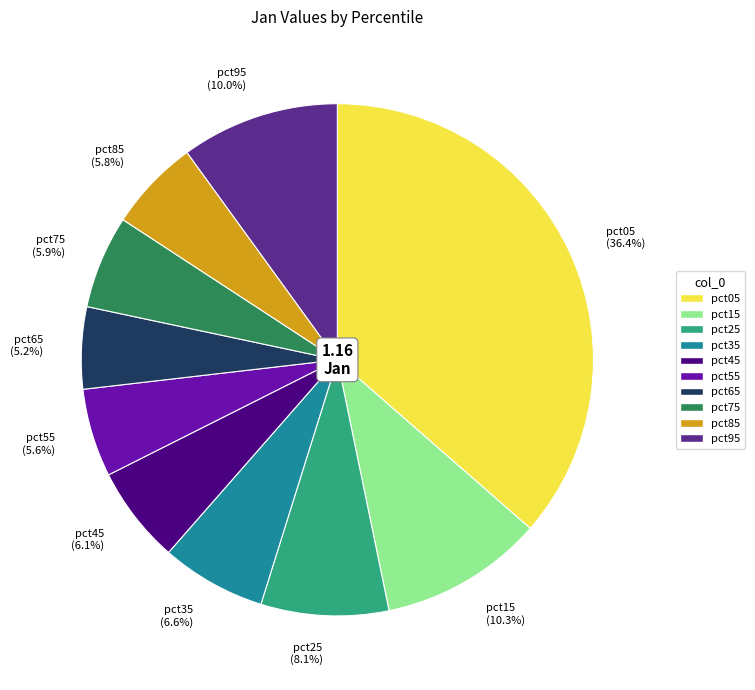

Which category has the biggest portion of the pie?

pct05